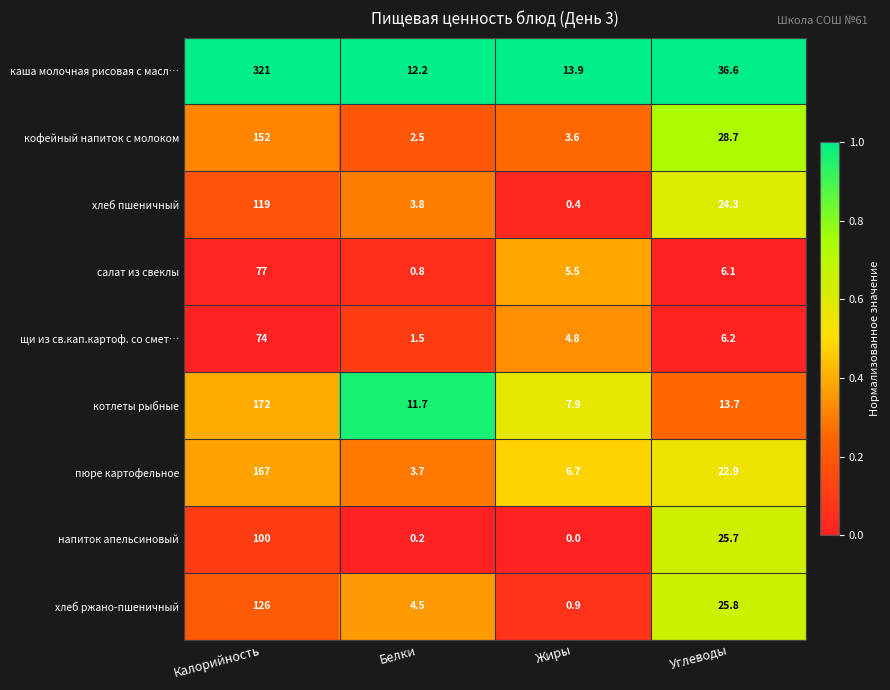

What is the spread (max minus min) of values at Калорийность?

247.0